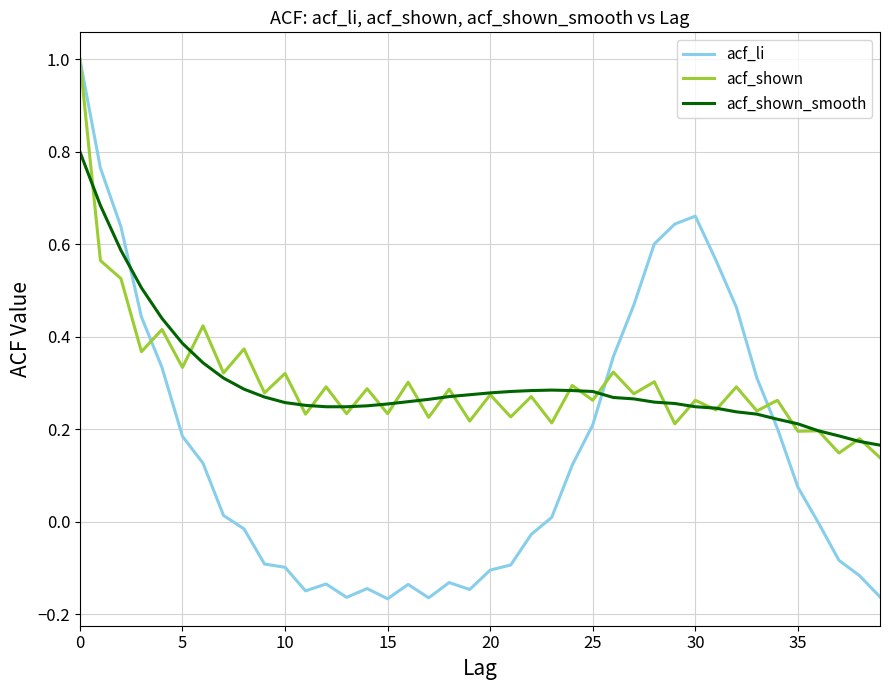

What is the maximum value shown in the chart?

1.0